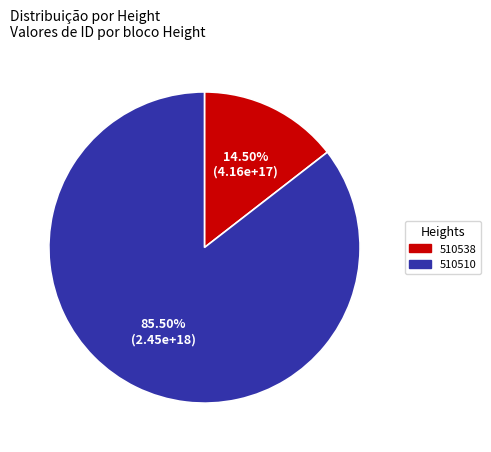

Is it true that 510538 is 28% of the pie?

False